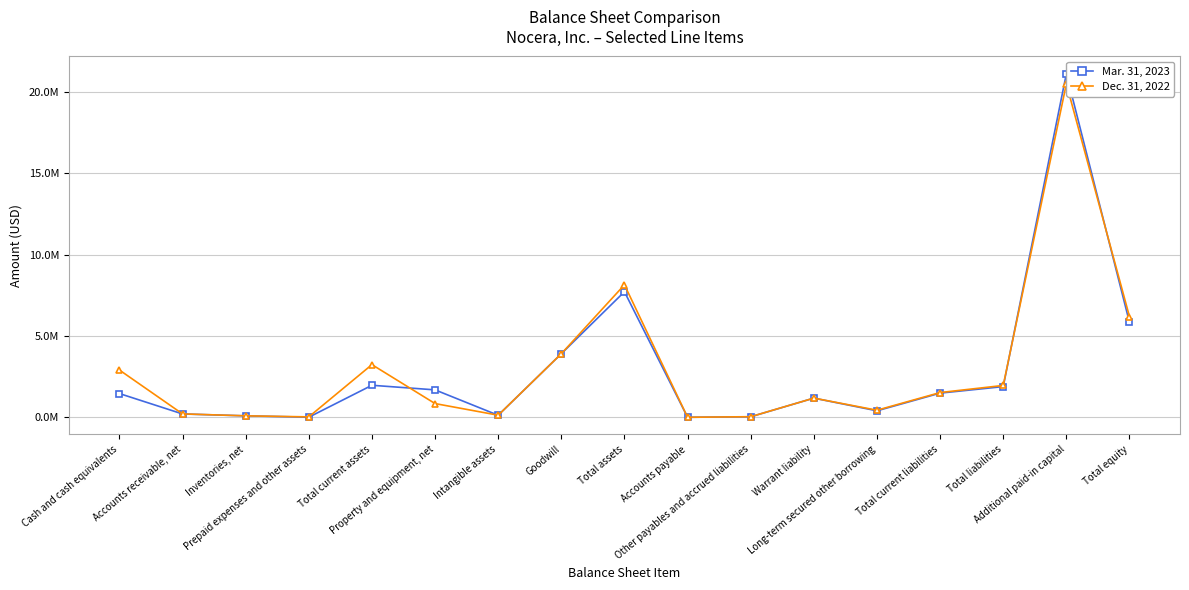

The value of Dec. 31, 2022 at Intangible assets is 60335. True or false?

False